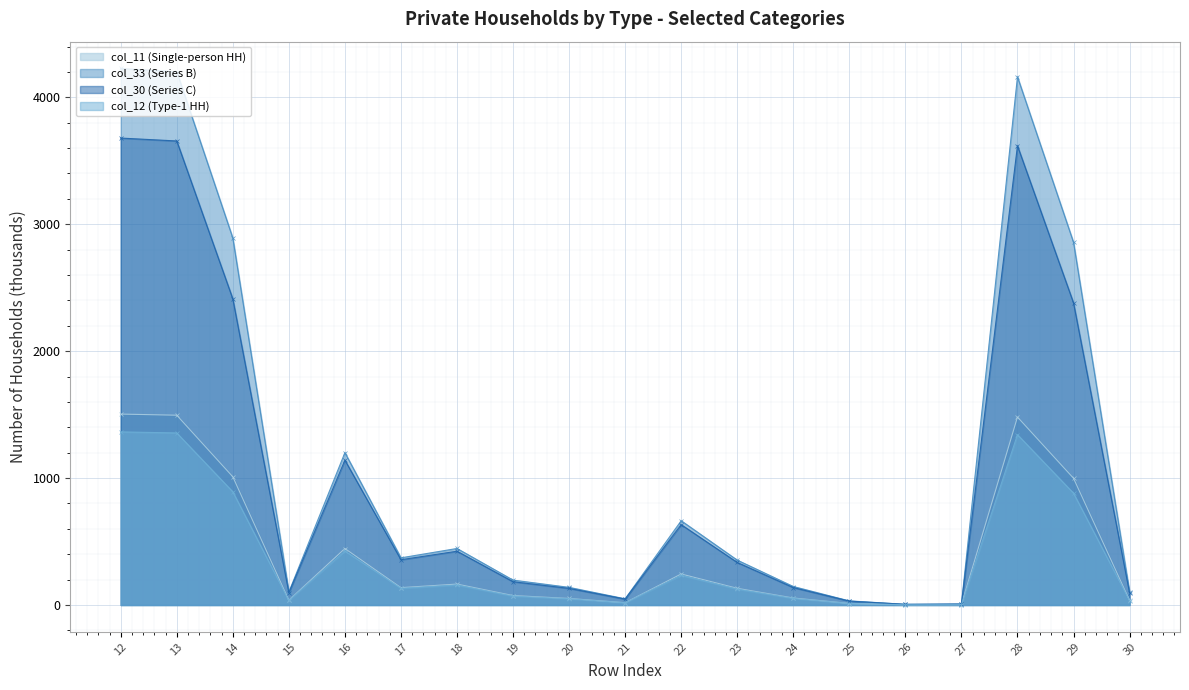

What is the maximum value shown in the chart?

4227.0